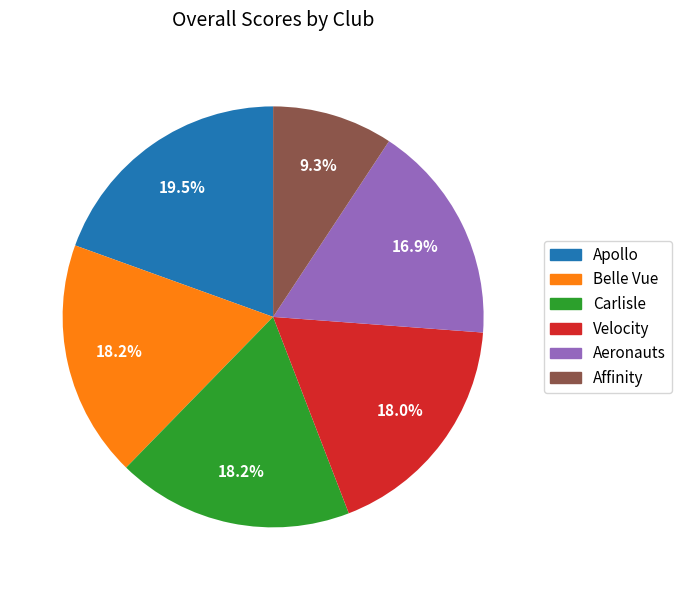

Does Belle Vue represent more than half of the total?

No